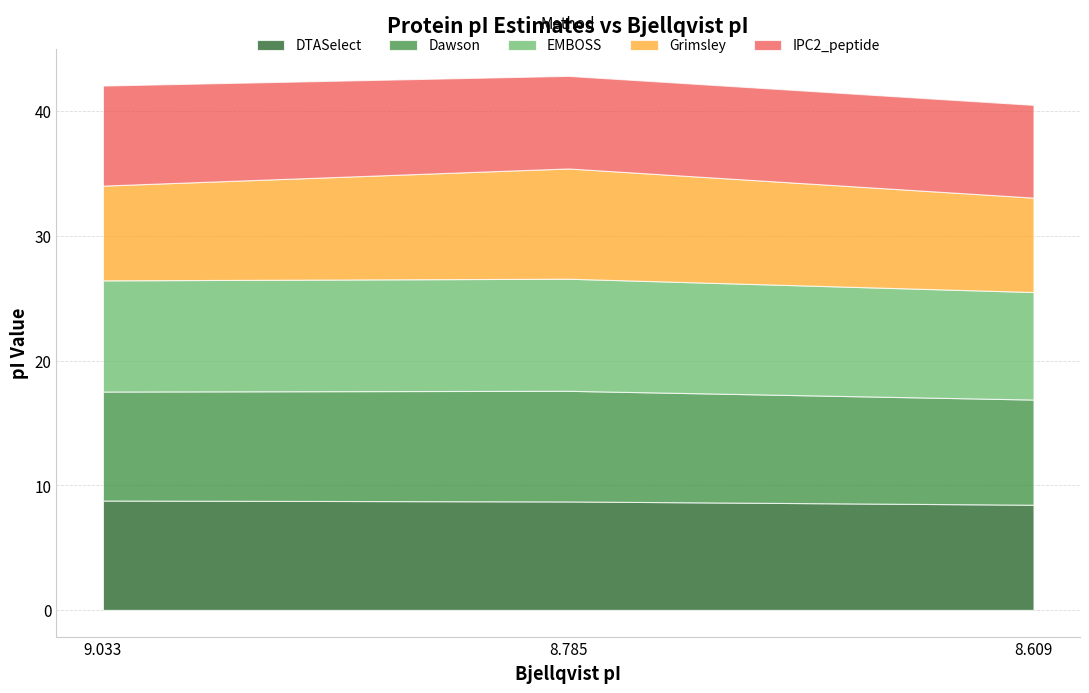

What is the total value across all series at 9.033?

42.1